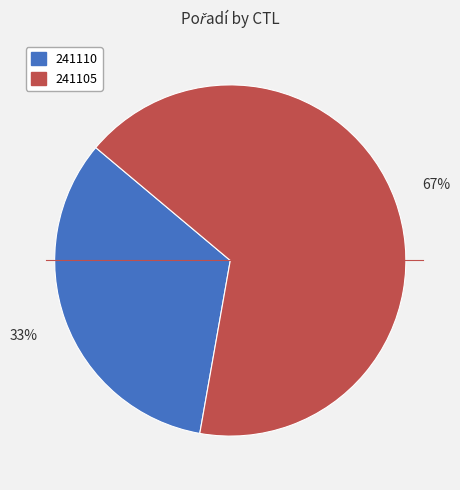

To the nearest percent, what is the average slice percentage?

50%